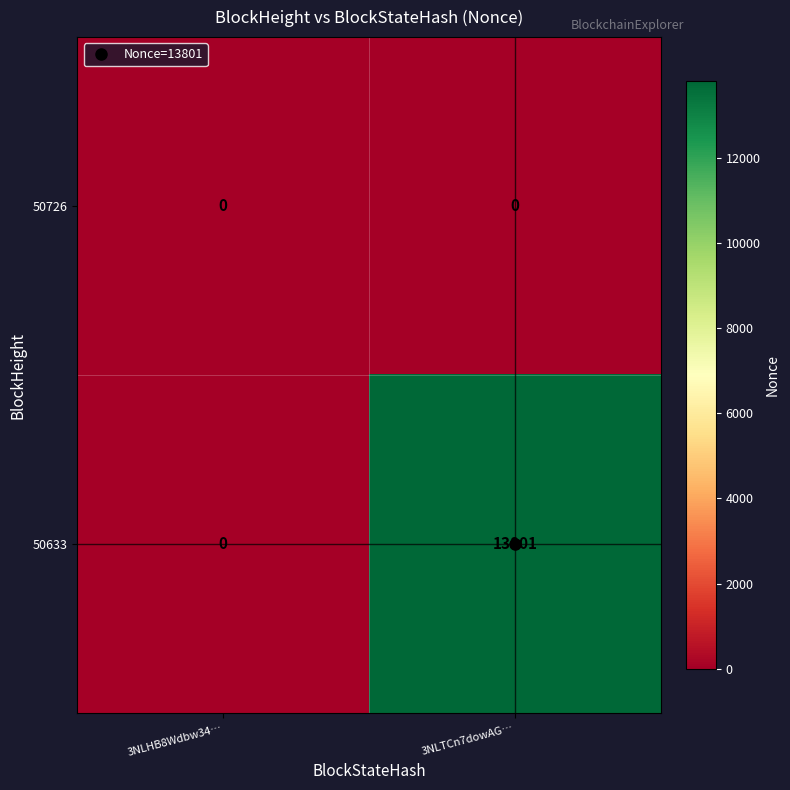

At which label is 50633 closest to 6900?

3NLHB8Wdbw34…